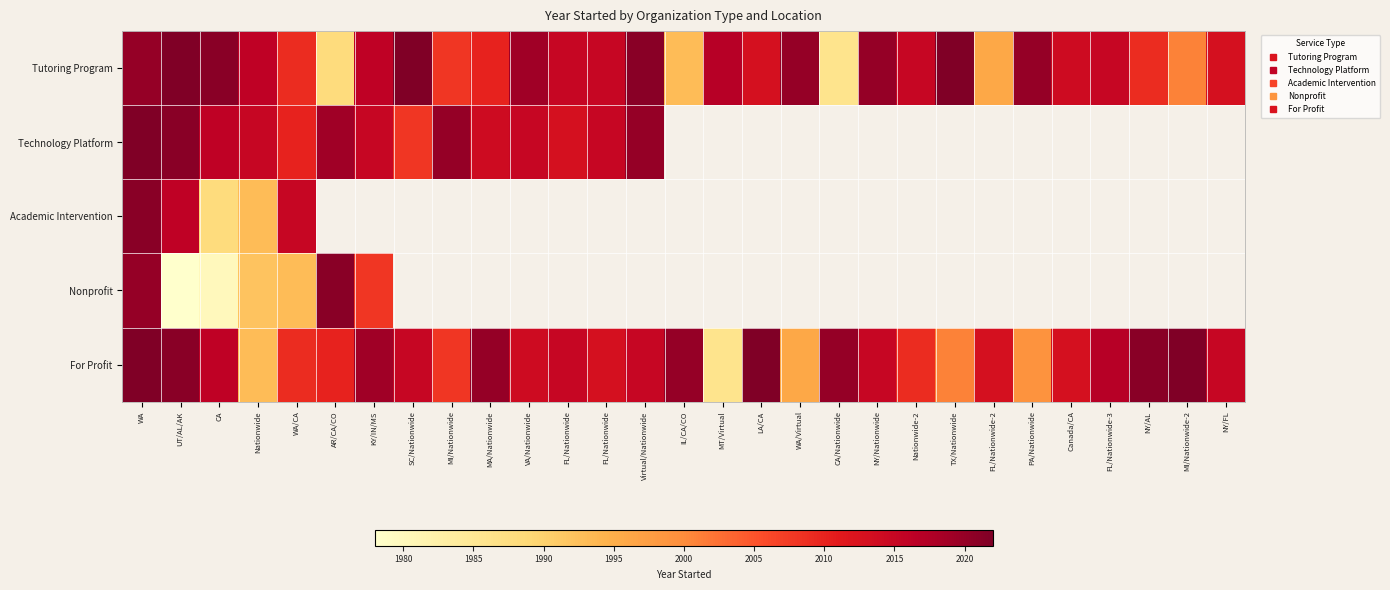

Which category has the highest value across all series?

UT/AL/AK